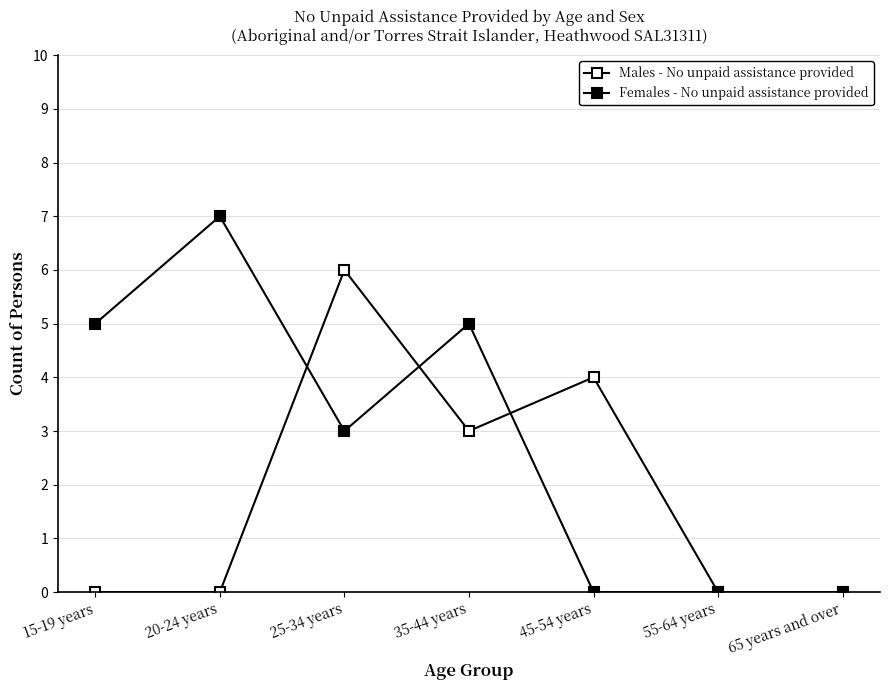

True or false: Males - No unpaid assistance provided has a value of 4 at 45-54 years.

True